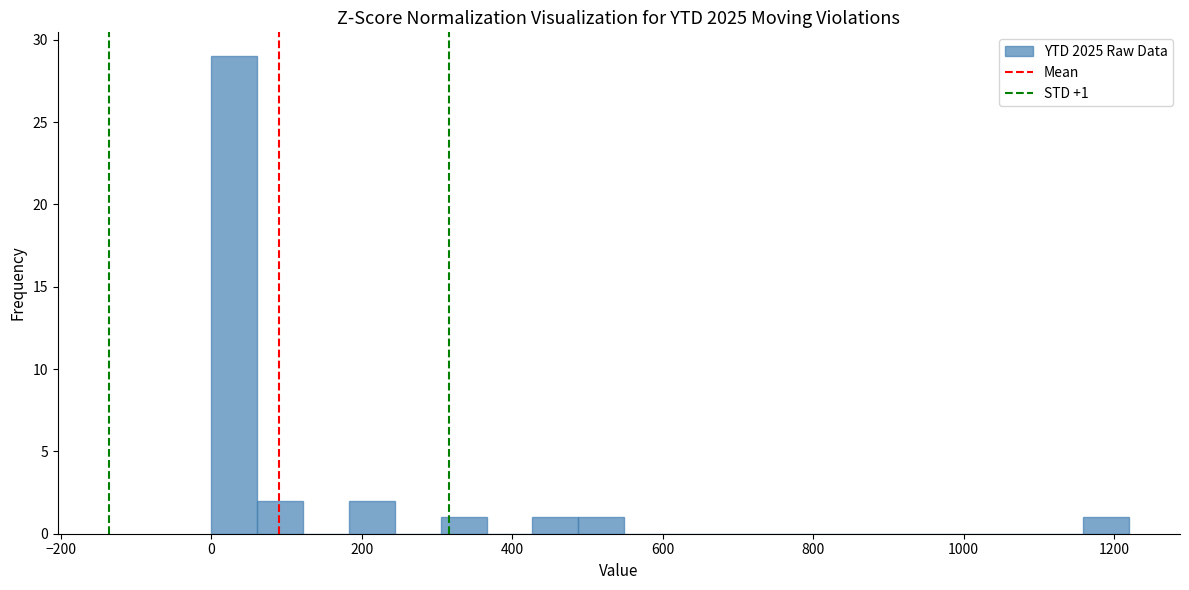

Read against the x-axis, roughly where is the centre of the tallest bar?

40